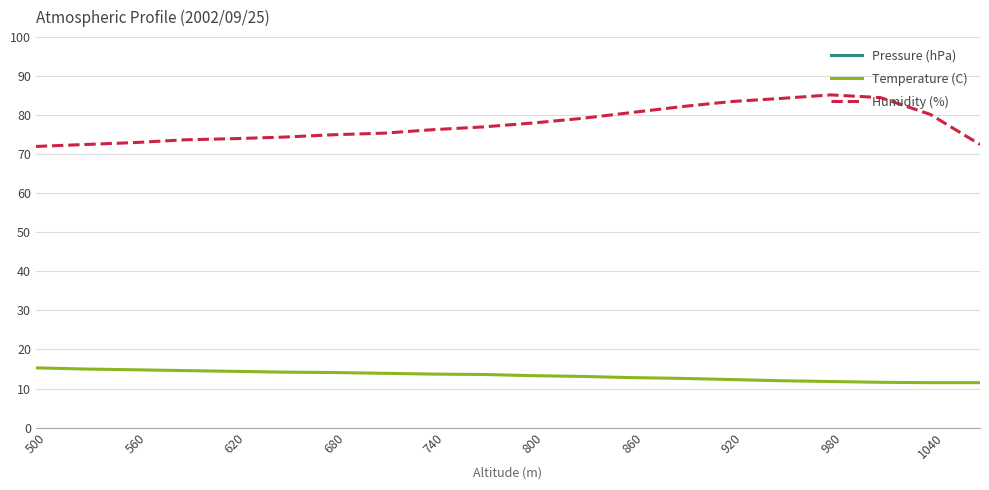

What are all the series names shown in the legend?

Pressure (hPa), Temperature (C), Humidity (%)